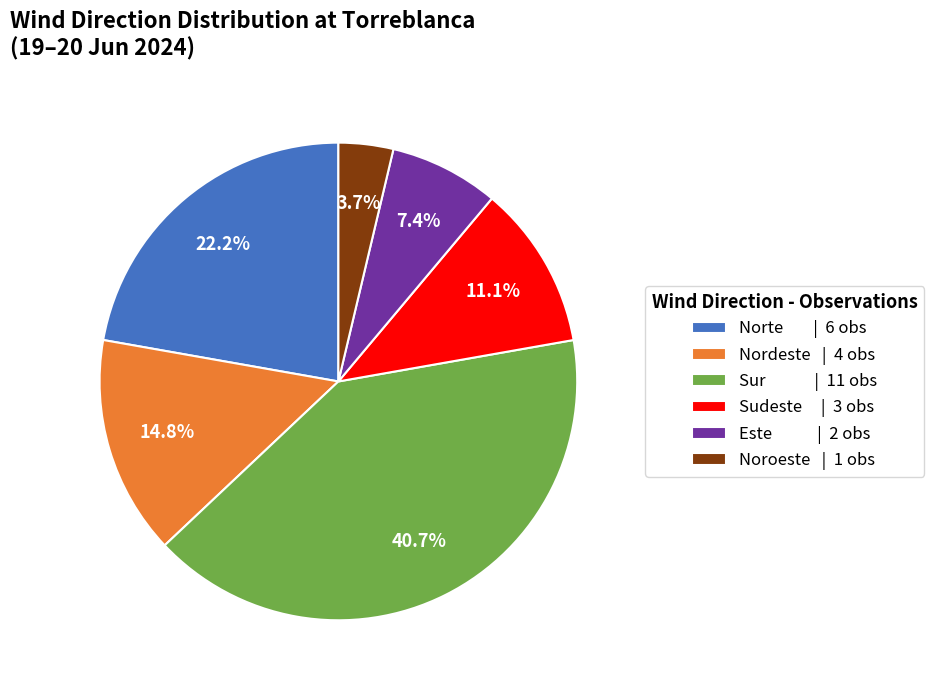

Rank the categories by value from highest to lowest.

Sur, Norte, Nordeste, Sudeste, Este, Noroeste